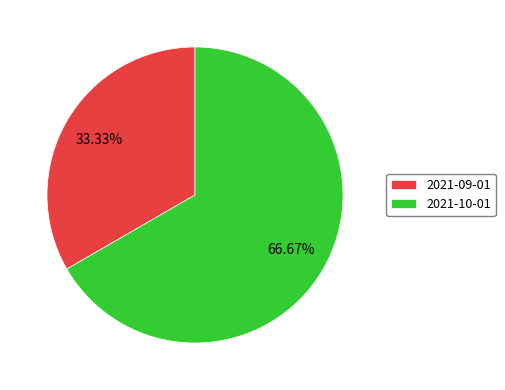

Which has a higher value, 2021-09-01 or 2021-10-01?

2021-10-01